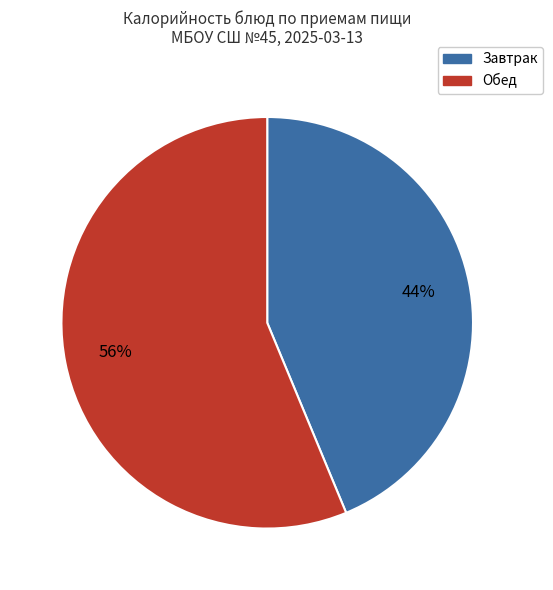

To the nearest percent, what is the average slice percentage?

50%